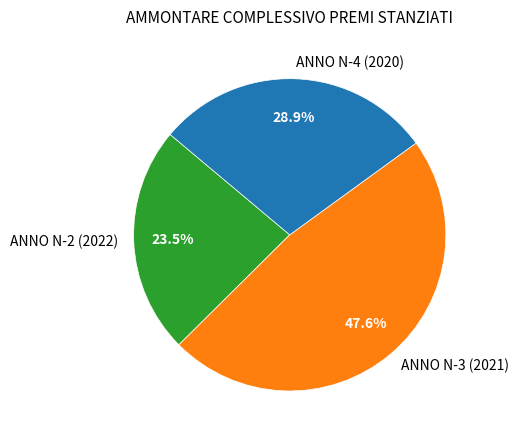

Which slice is the largest?

ANNO N-3 (2021)